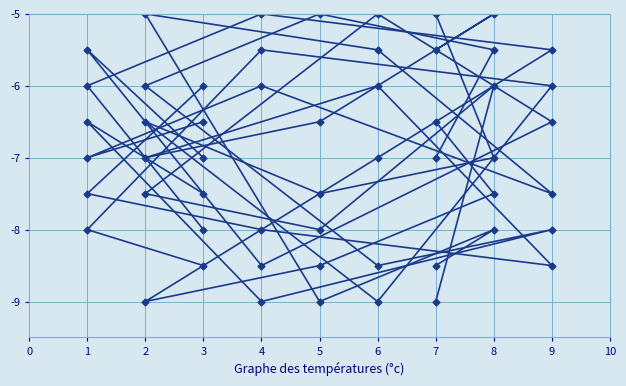

List the series in order of their peak value, highest first.

col_4, col_7, col_9, col_2, col_5, col_6